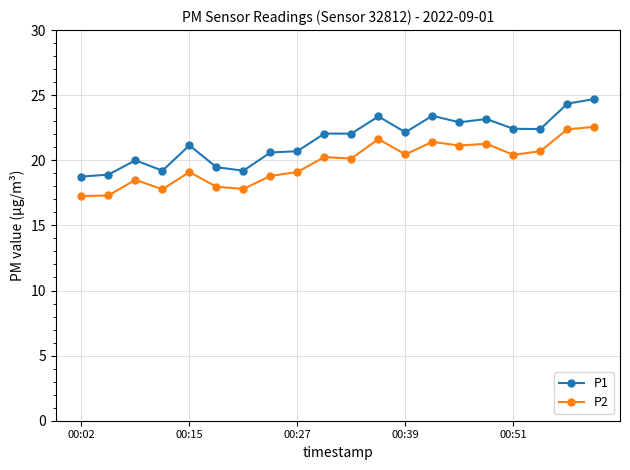

What is the maximum value for P1?

24.7